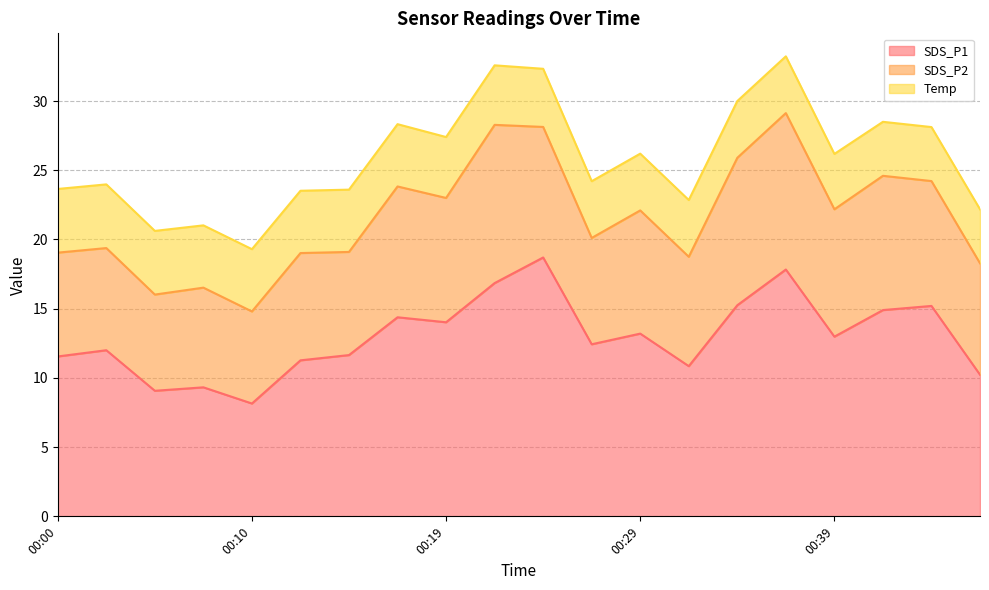

What are all the series names shown in the legend?

SDS_P1, SDS_P2, Temp